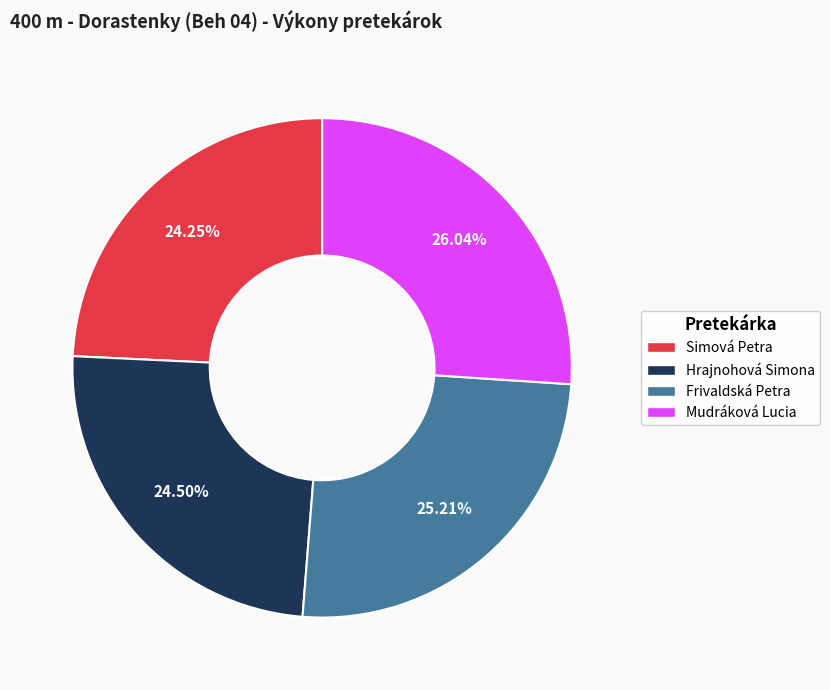

To the nearest percent, what portion does Frivaldská Petra represent?

25%